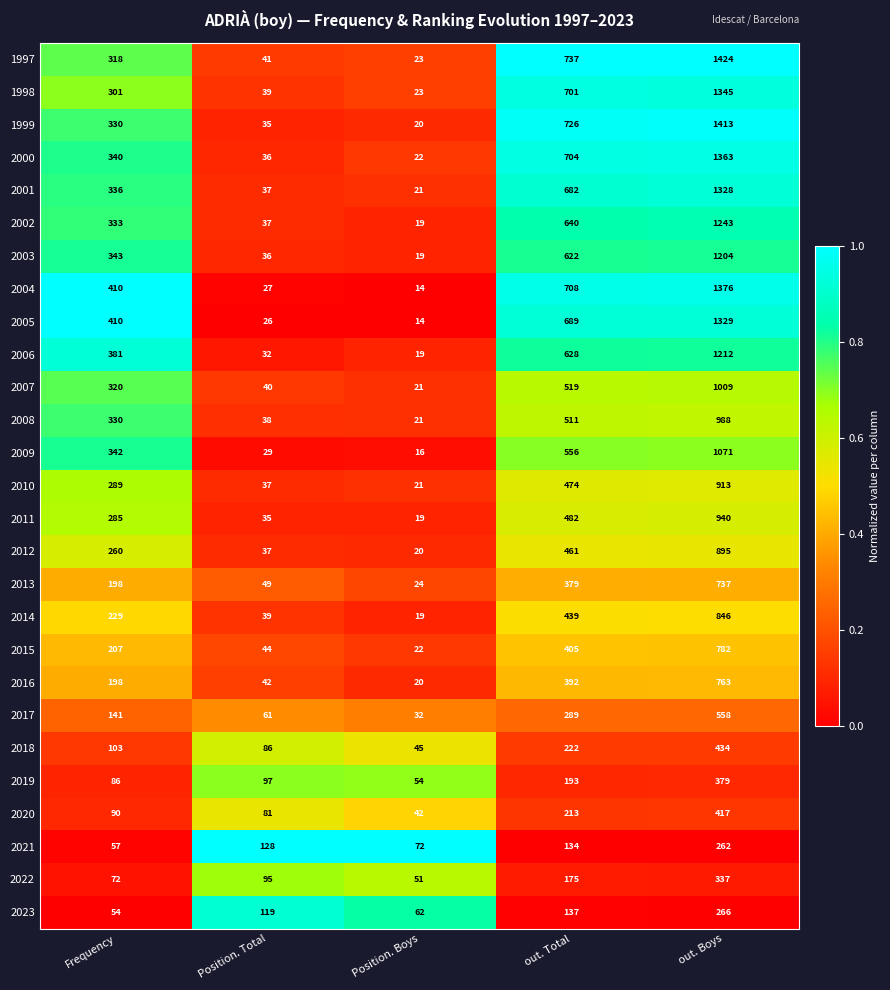

Between Position. Total and out. Total, which series saw the biggest shift?

1997